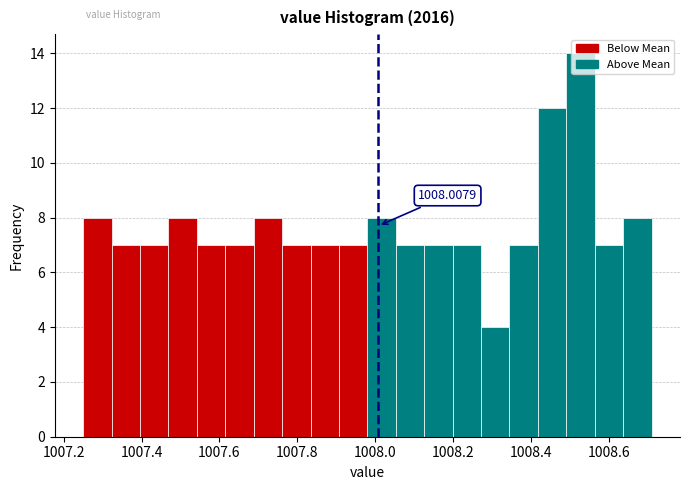

Around what value on the x-axis is the tallest bar? Give the approximate position of its centre, as read against the axis.

1008.52